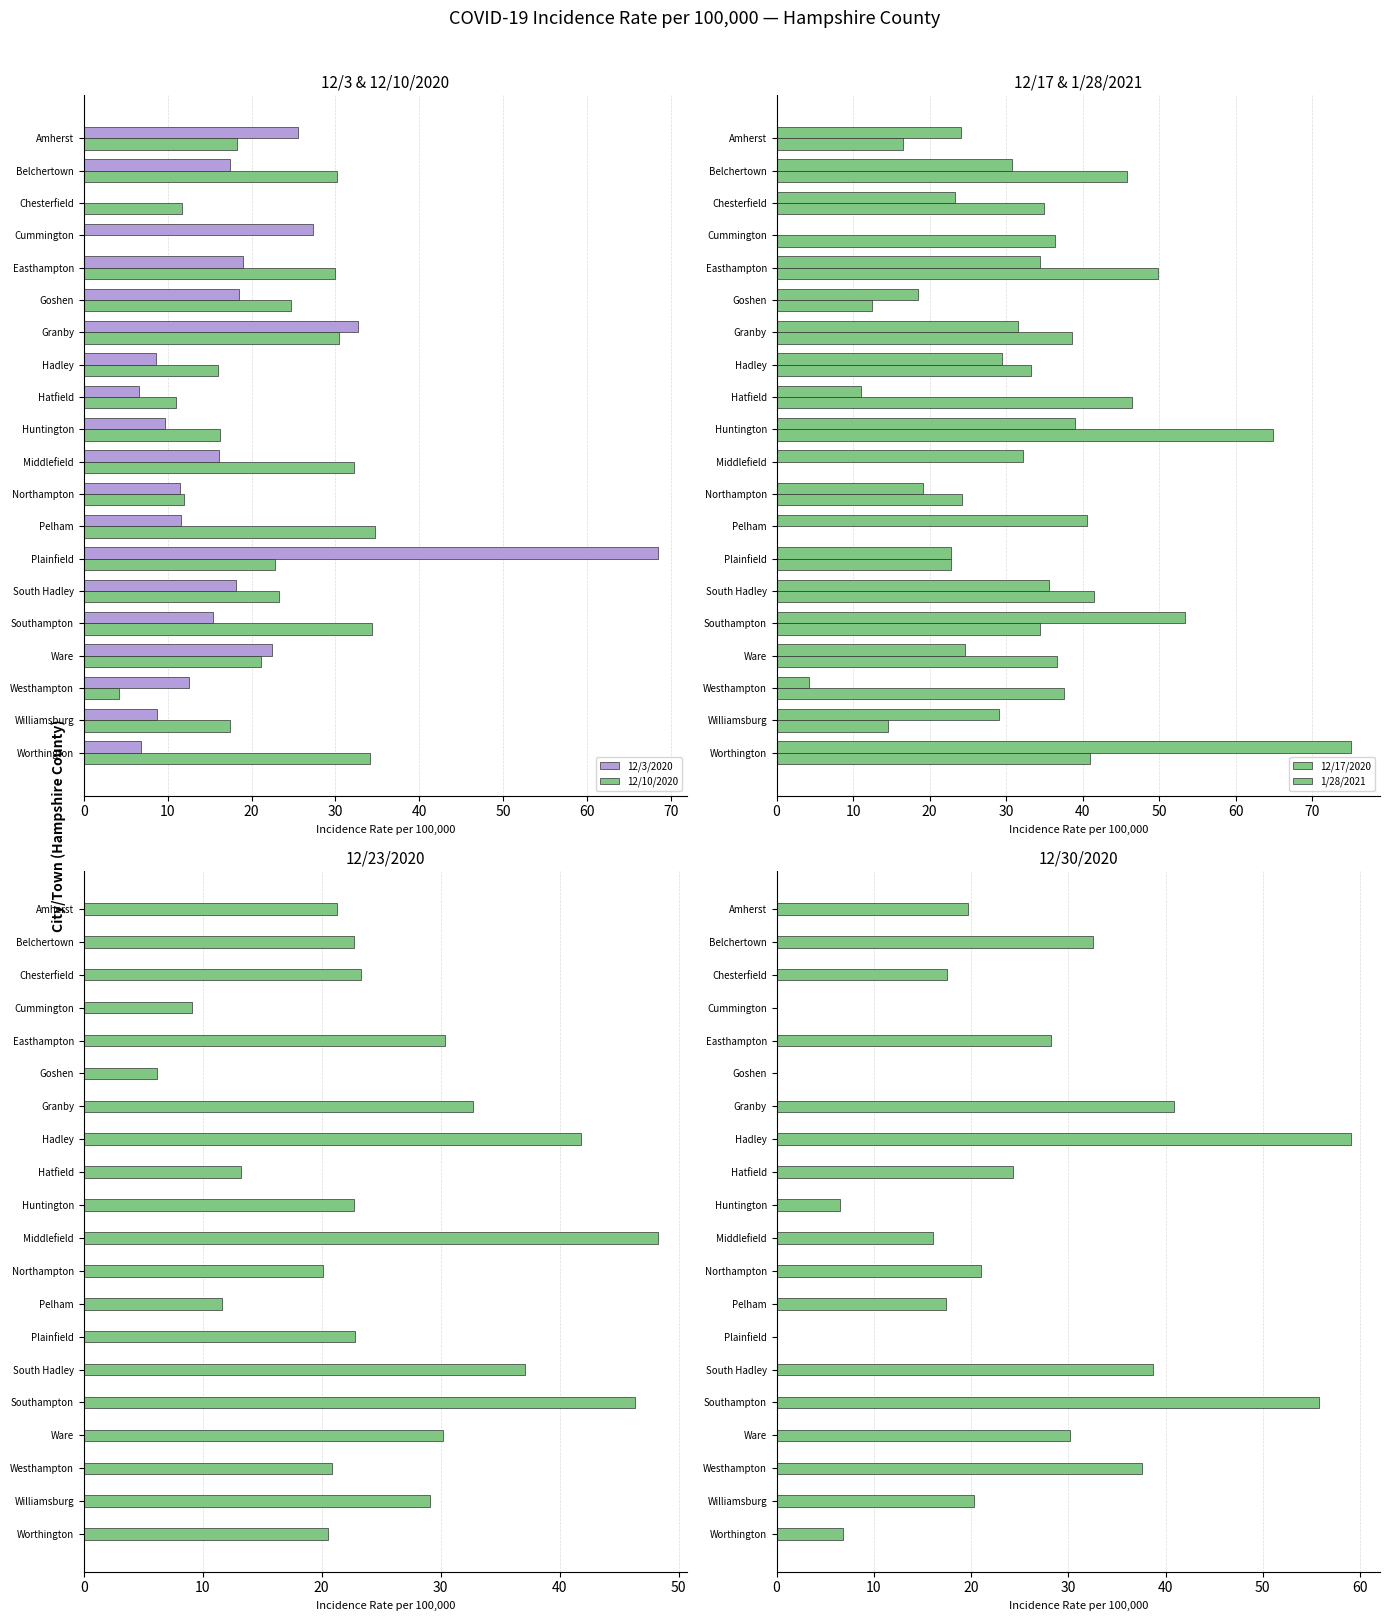

Reading left to right, list all the values displayed in this chart.

12/3/2020: 25.5	17.4	0.0	27.3	19.0	18.5	32.7	8.6	6.6	9.7	16.1	11.5	11.6	68.5	18.2	15.4	22.5	12.5	8.7	6.8
12/10/2020: 18.3	30.2	11.7	0.0	30.0	24.7	30.4	16.0	11.0	16.2	32.2	12.0	34.7	22.8	23.3	34.4	21.1	4.2	17.4	34.1
12/17/2020: 24.1	30.7	23.3	0.0	34.4	18.5	31.6	29.5	11.0	39.0	32.2	19.1	40.5	22.8	35.6	53.4	24.6	4.2	29.1	75.1
1/28/2021: 16.5	45.8	35.0	36.4	49.8	12.4	38.6	33.2	46.4	64.9	0.0	24.2	0.0	22.8	41.5	34.4	36.6	37.6	14.5	40.9
12/23/2020: 21.3	22.7	23.3	9.1	30.4	6.2	32.7	41.8	13.2	22.7	48.3	20.1	11.6	22.8	37.1	46.3	30.2	20.9	29.1	20.5
12/30/2020: 19.7	32.5	17.5	0.0	28.2	0.0	40.9	59.1	24.3	6.5	16.1	21.0	17.4	0.0	38.7	55.8	30.2	37.6	20.3	6.8